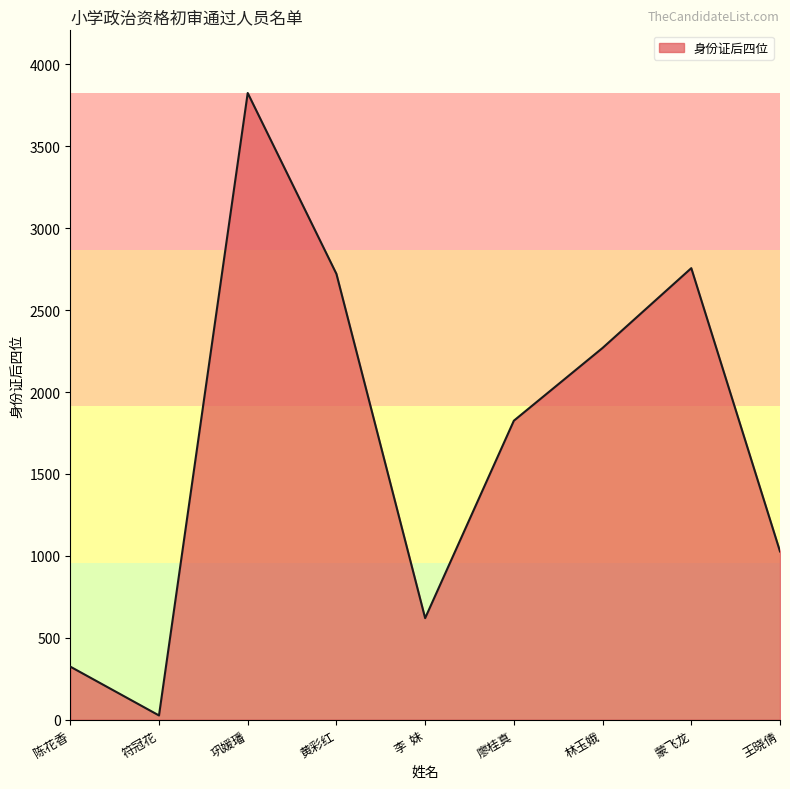

What position from the right is 陈花香?

9